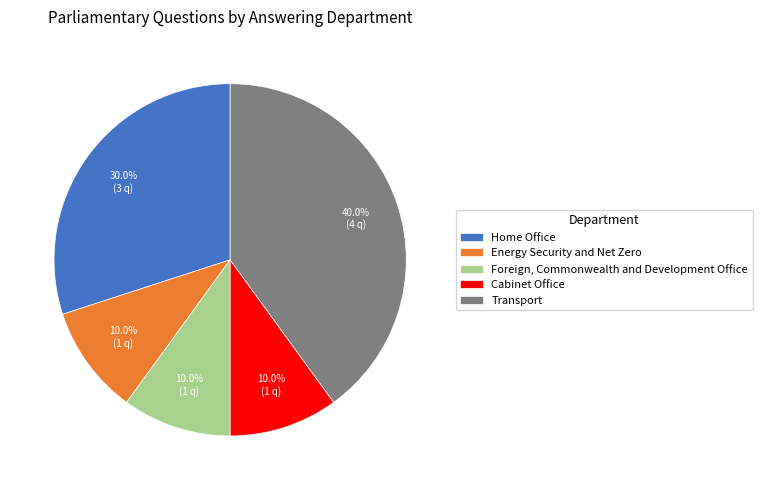

To the nearest percent, what is the difference between the largest and smallest slice percentages?

30%